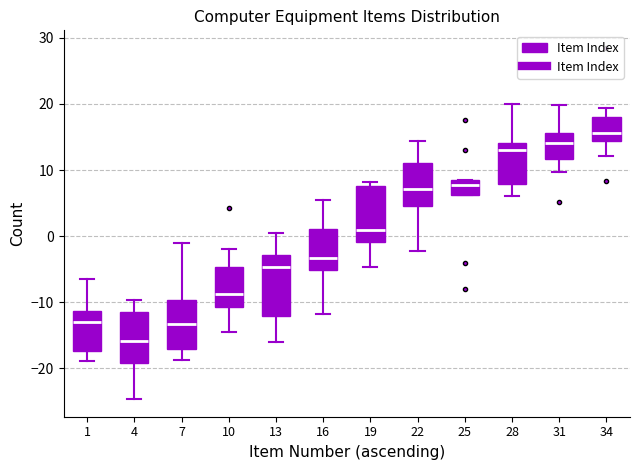

Where does the lower whisker of the box at x = 34 end on the y-axis? The values are not printed on the chart, so give them approximately, as read against the axis.

12